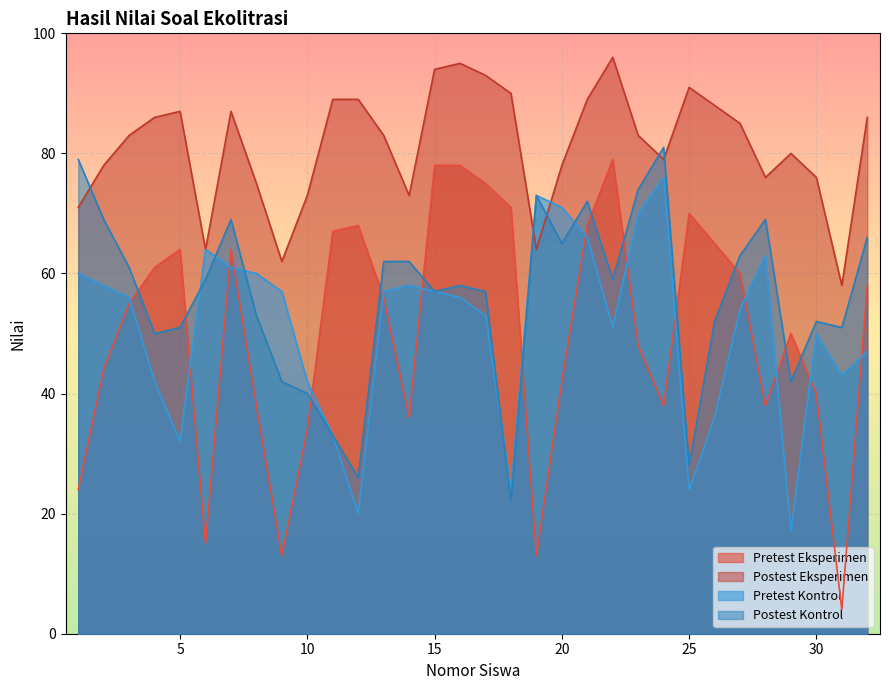

What is the total value across all series at 32?

257